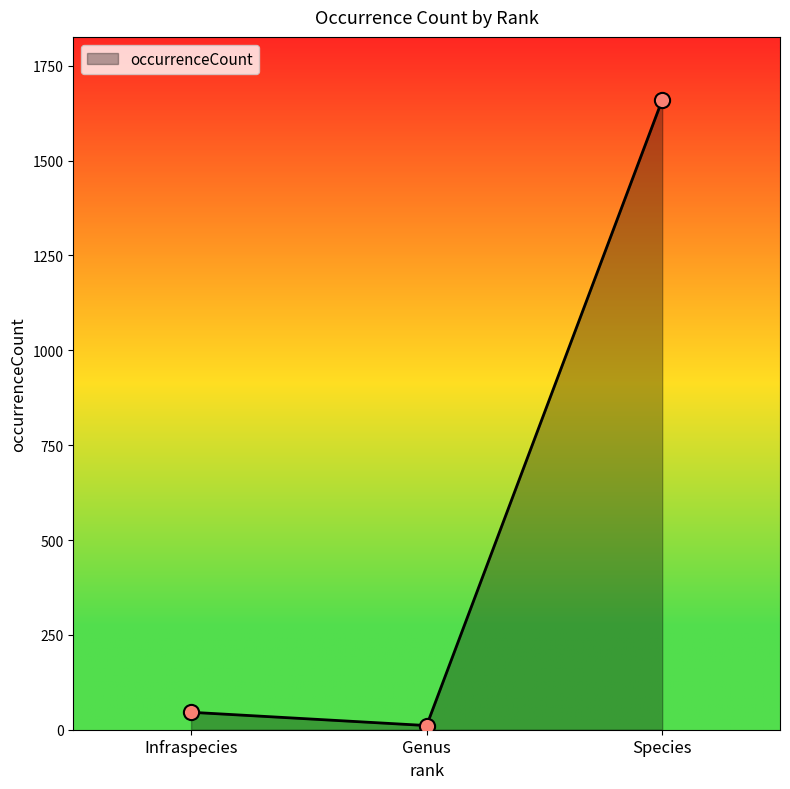

What is the ratio of the value at Species to the value at Infraspecies?

36.1